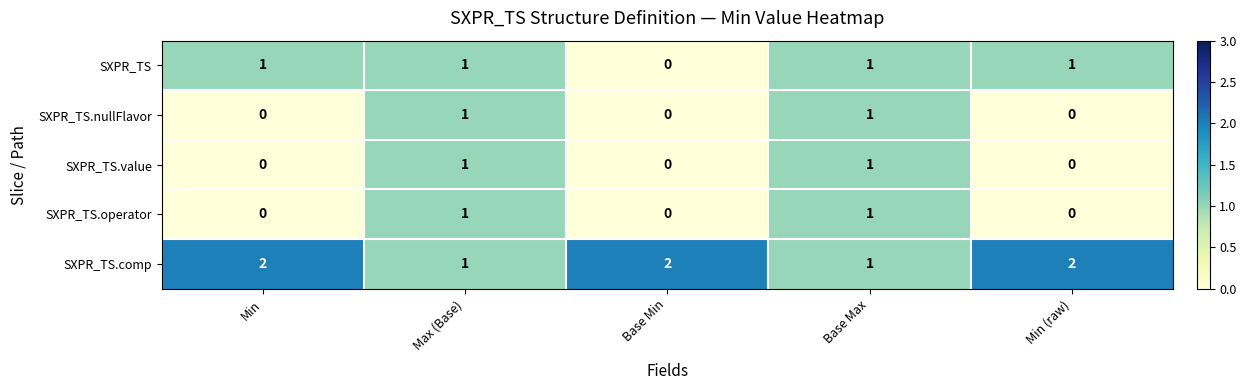

Which series has the largest total across all categories?

SXPR_TS.comp